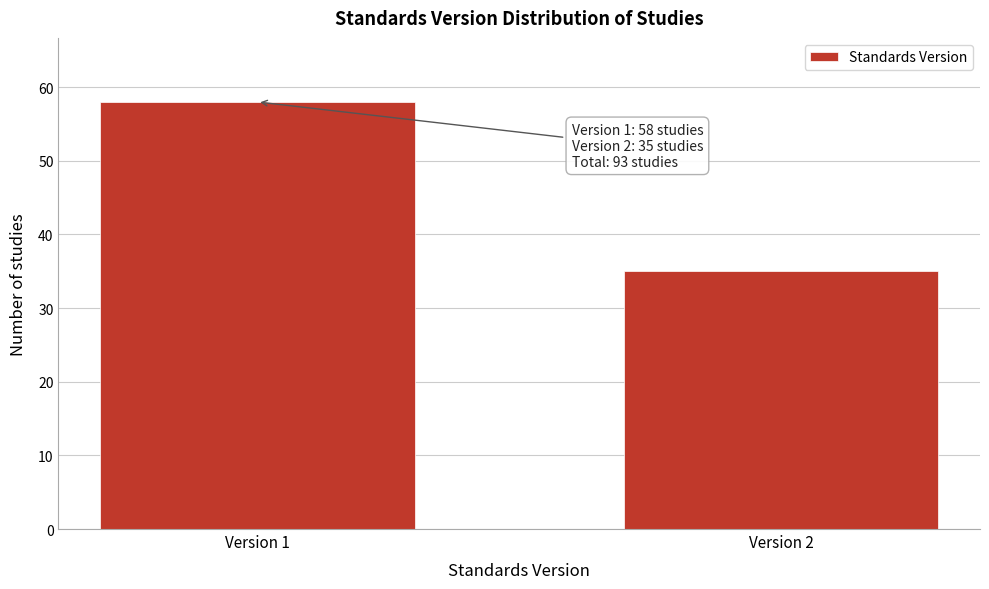

Reading left to right, what are all the values shown in this chart?

58	35